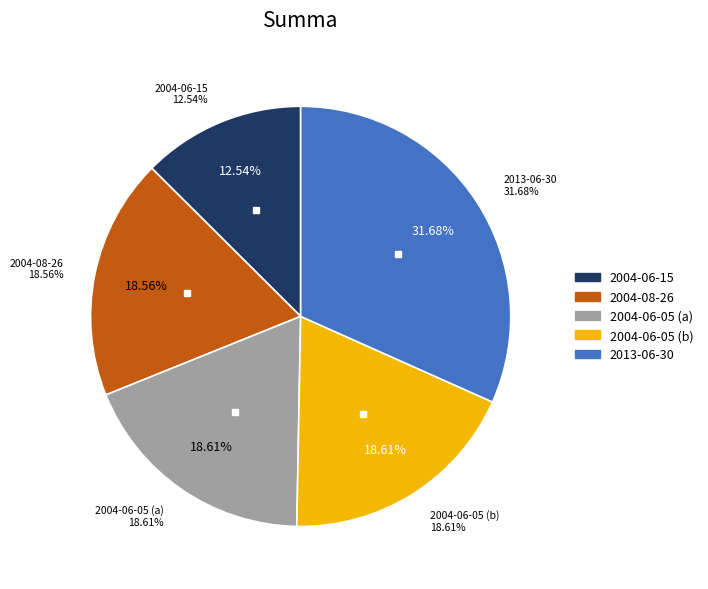

Which slice is the smallest?

2004-06-15